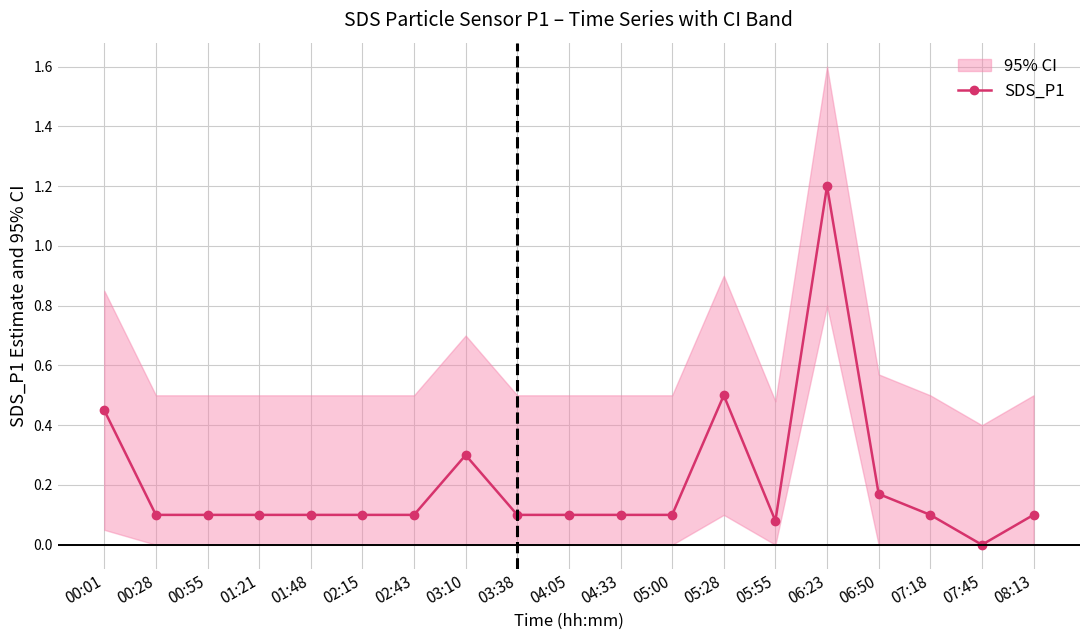

Reading left to right, transcribe all the data shown in this chart.

0.5	0.1	0.1	0.1	0.1	0.1	0.1	0.3	0.1	0.1	0.1	0.1	0.5	0.1	1.2	0.2	0.1	0.0	0.1